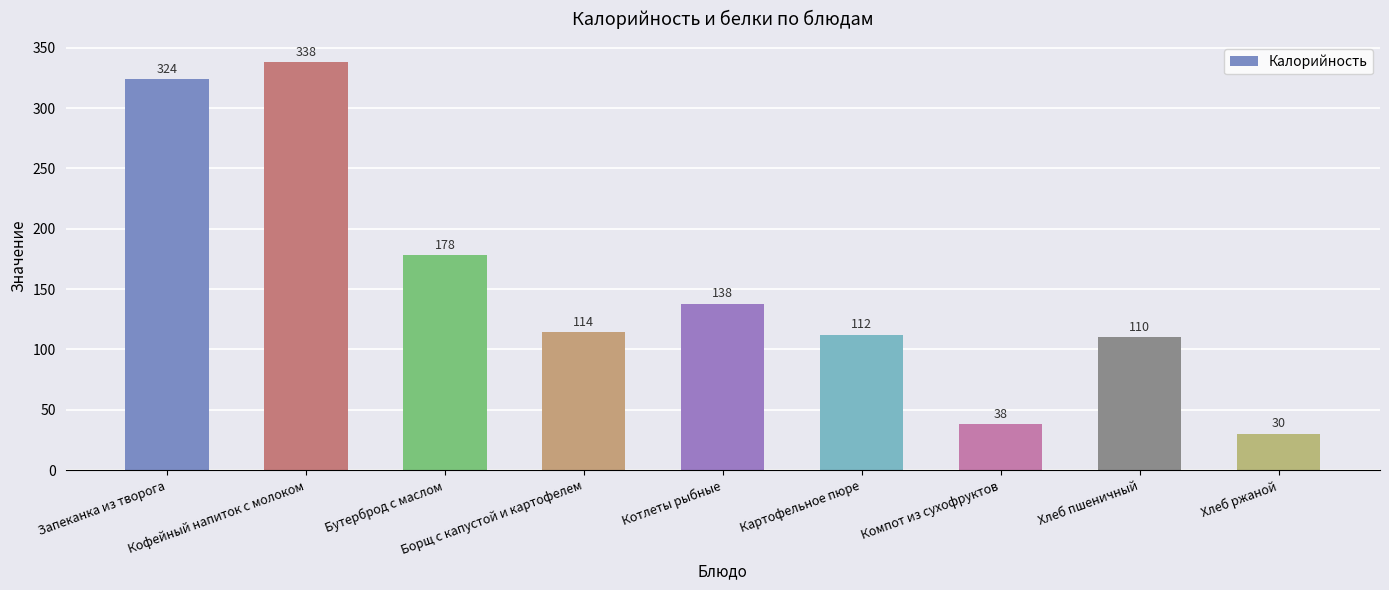

Which category has the highest value across all series?

Кофейный напиток с молоком